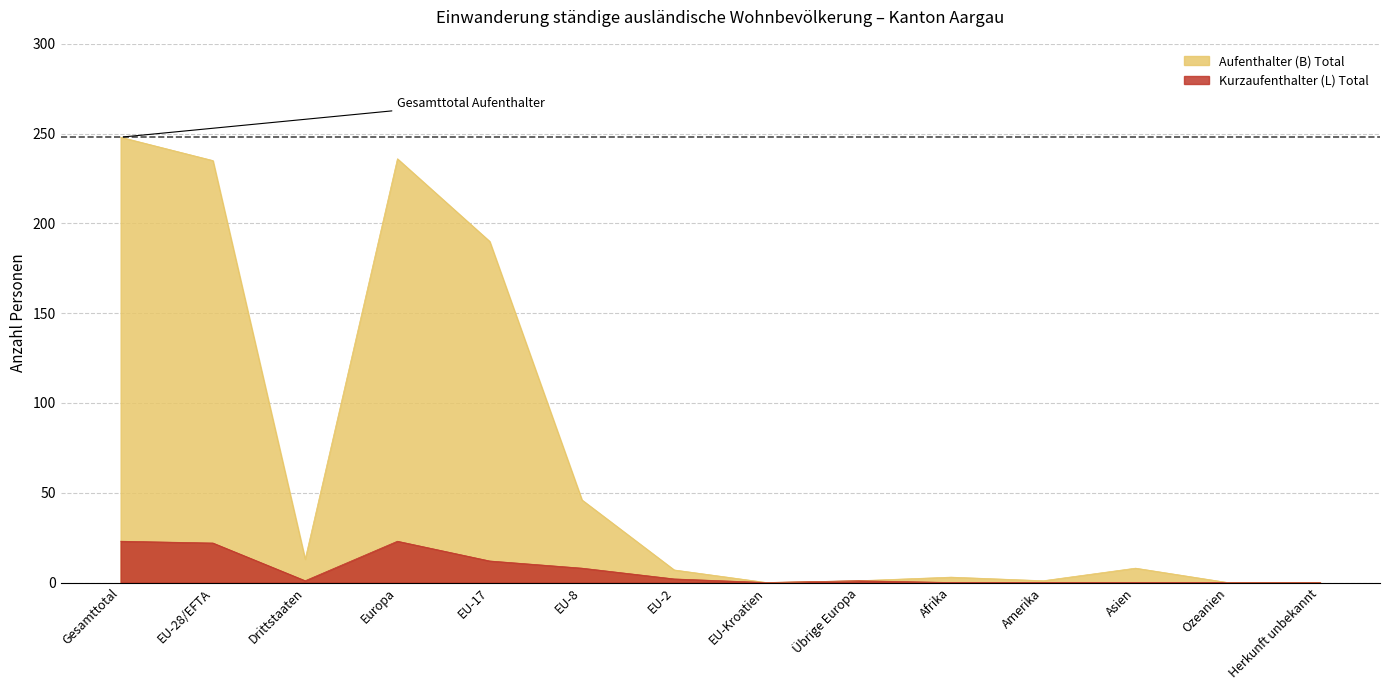

How many distinct data groups are displayed?

2